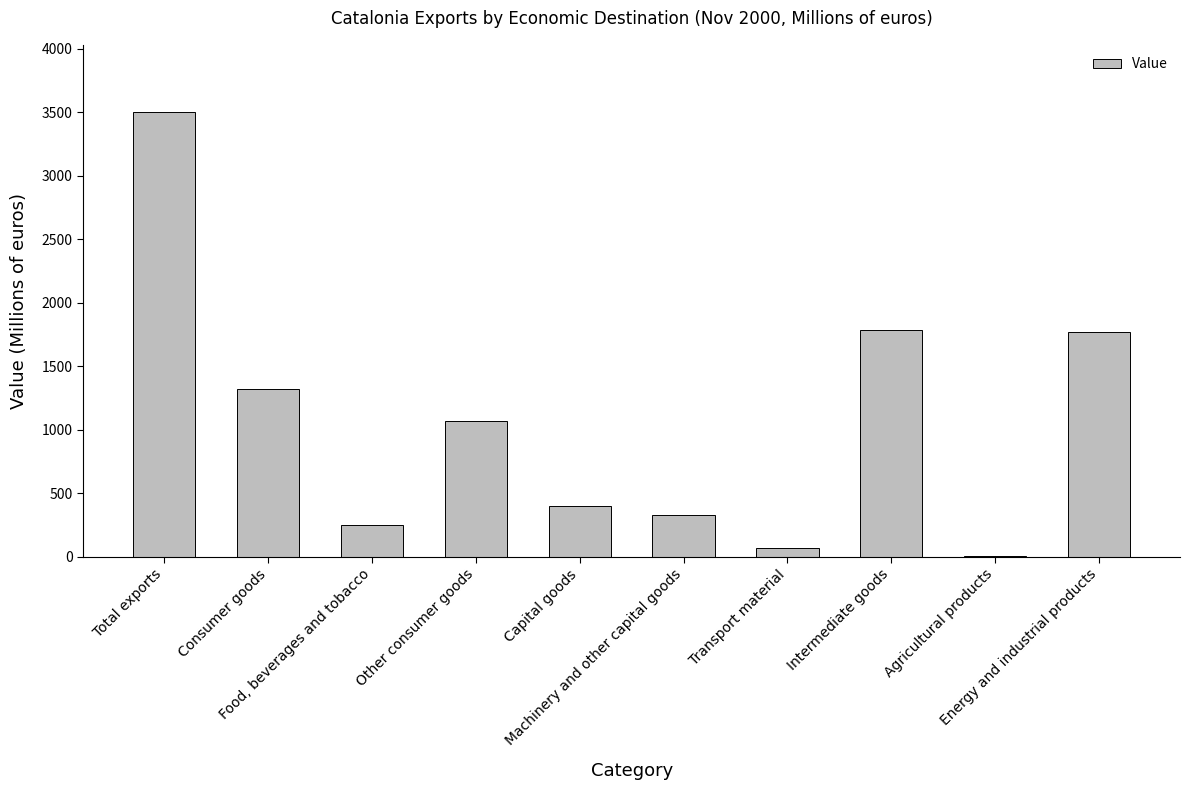

What is the ratio of the value at Transport material to the value at Capital goods?

0.2